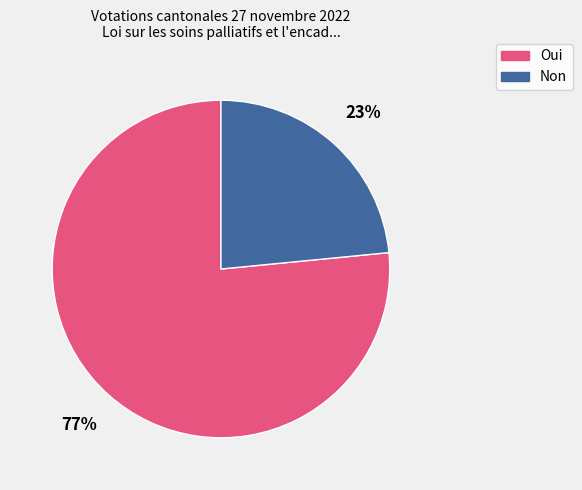

True or false: Non accounts for 32% of the total.

False